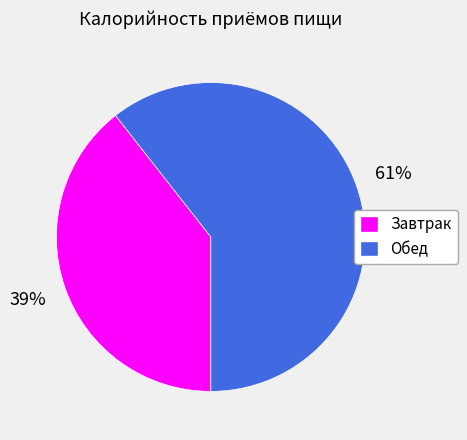

To the nearest percent, what is the average slice percentage?

50%